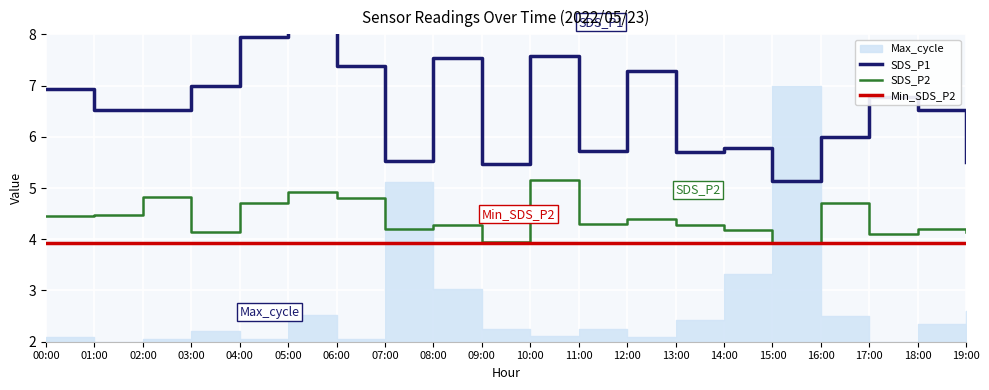

Is it true that SDS_P2 equals 4.2 at 07:00?

True